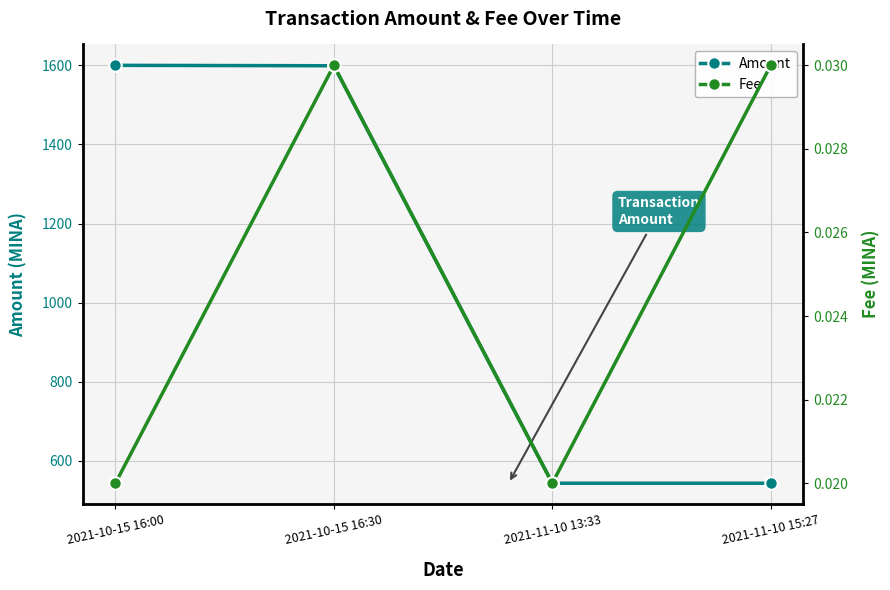

Is it true that Amount equals 951.1 at 2021-11-10 13:33?

False